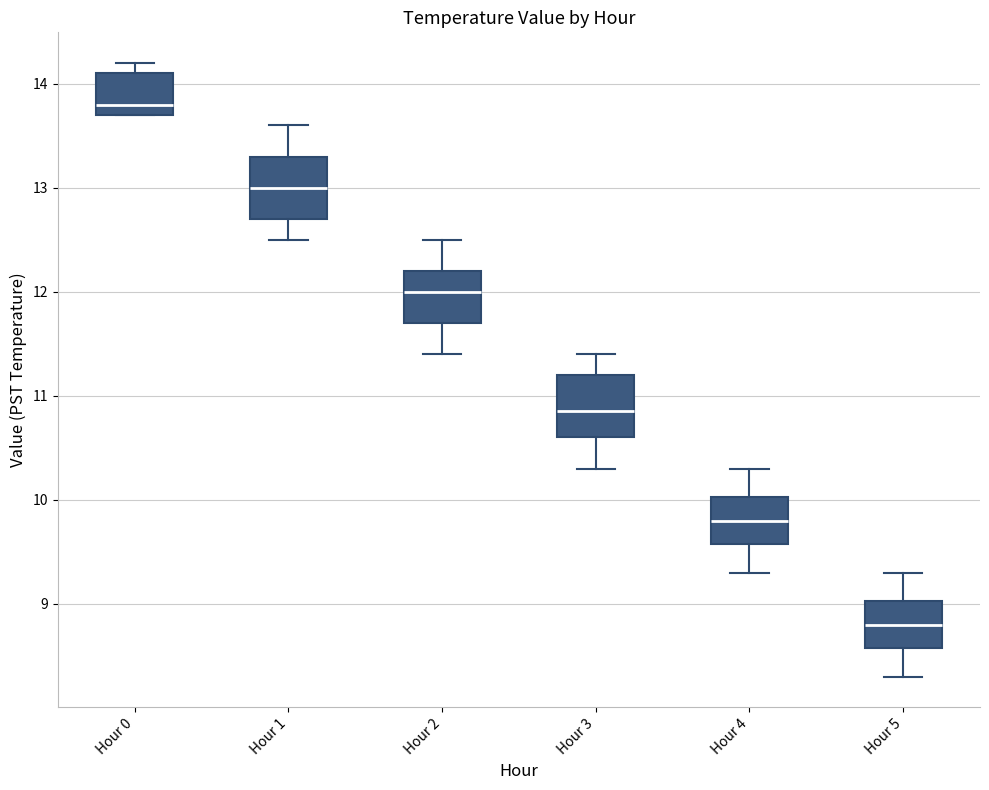

Reading left to right, read every box against the y-axis: the position of its median line, the range the box covers, and the ends of its whiskers. The values are not printed on the chart, so give them approximately, as read against the axis.

Hour 0: median 13.8, box 13.7 to 14.1, whiskers 13.7 to 14.2
Hour 1: median 13.0, box 12.7 to 13.3, whiskers 12.5 to 13.6
Hour 2: median 12.0, box 11.7 to 12.2, whiskers 11.4 to 12.5
Hour 3: median 10.9, box 10.6 to 11.2, whiskers 10.3 to 11.4
Hour 4: median 9.8, box 9.6 to 10.0, whiskers 9.3 to 10.3
Hour 5: median 8.8, box 8.6 to 9.0, whiskers 8.3 to 9.3